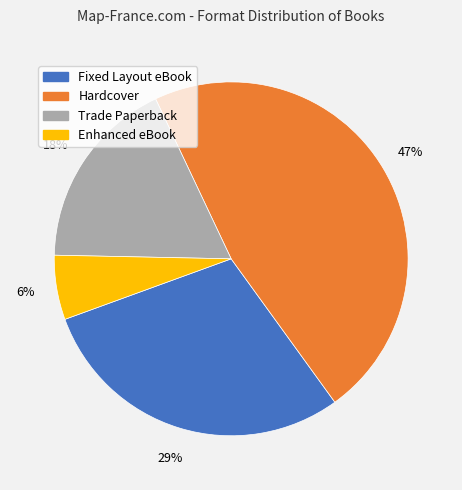

Combined, do Enhanced eBook and Hardcover account for over 50%?

Yes